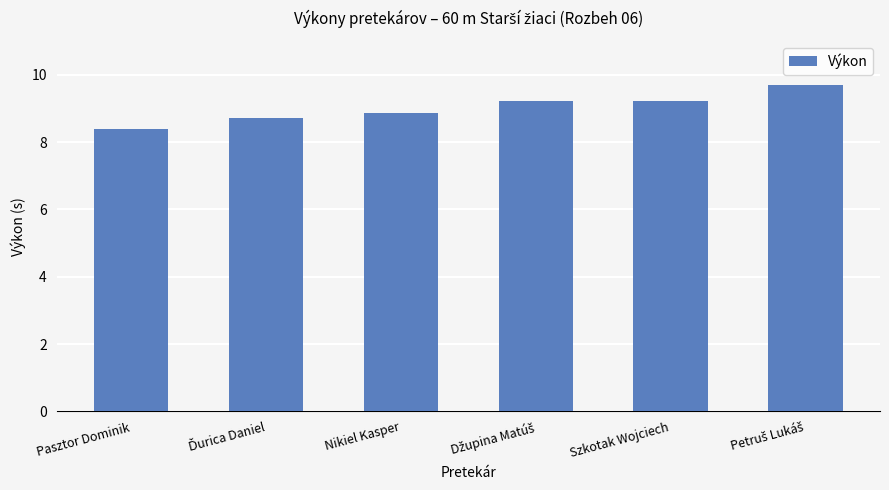

What is the sum of all values?

54.1